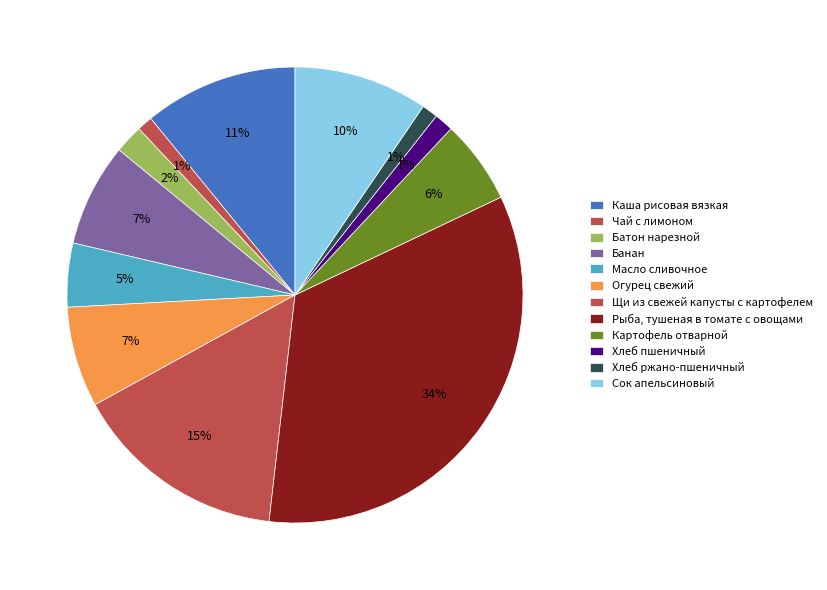

How many slices are in this pie chart?

12